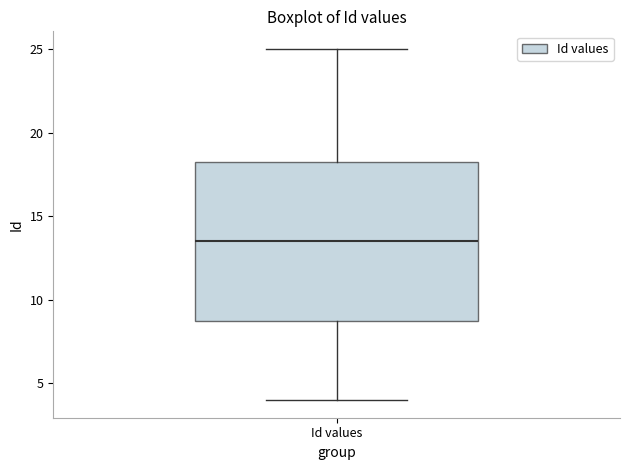

Transcribe this box plot: give where the median line is, the range the box spans, and where the two whiskers end, as read against the y-axis. The values are not printed on the chart, so give them approximately, as read against the axis.

median 13.5, box 9.0 to 18.5, whiskers 4.0 to 25.0